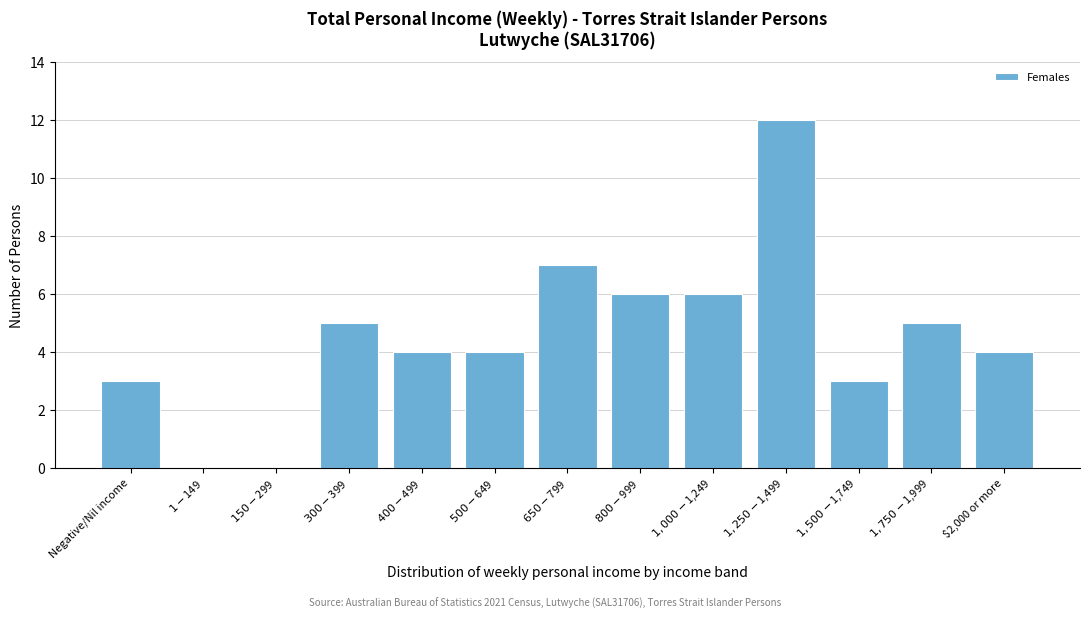

What is the sum of all values?

59